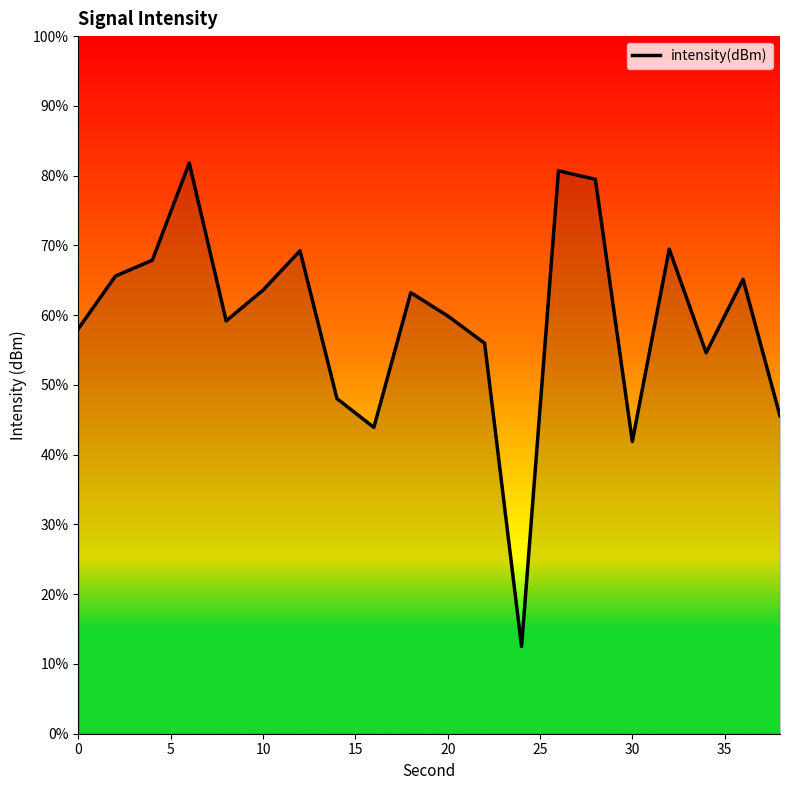

What is the minimum value shown in the chart?

12.5